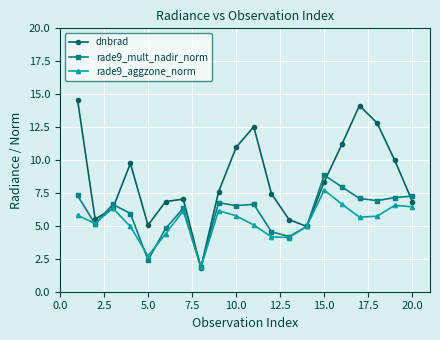

Rank the series by their average value, from lowest to highest.

rade9_aggzone_norm, rade9_mult_nadir_norm, dnbrad